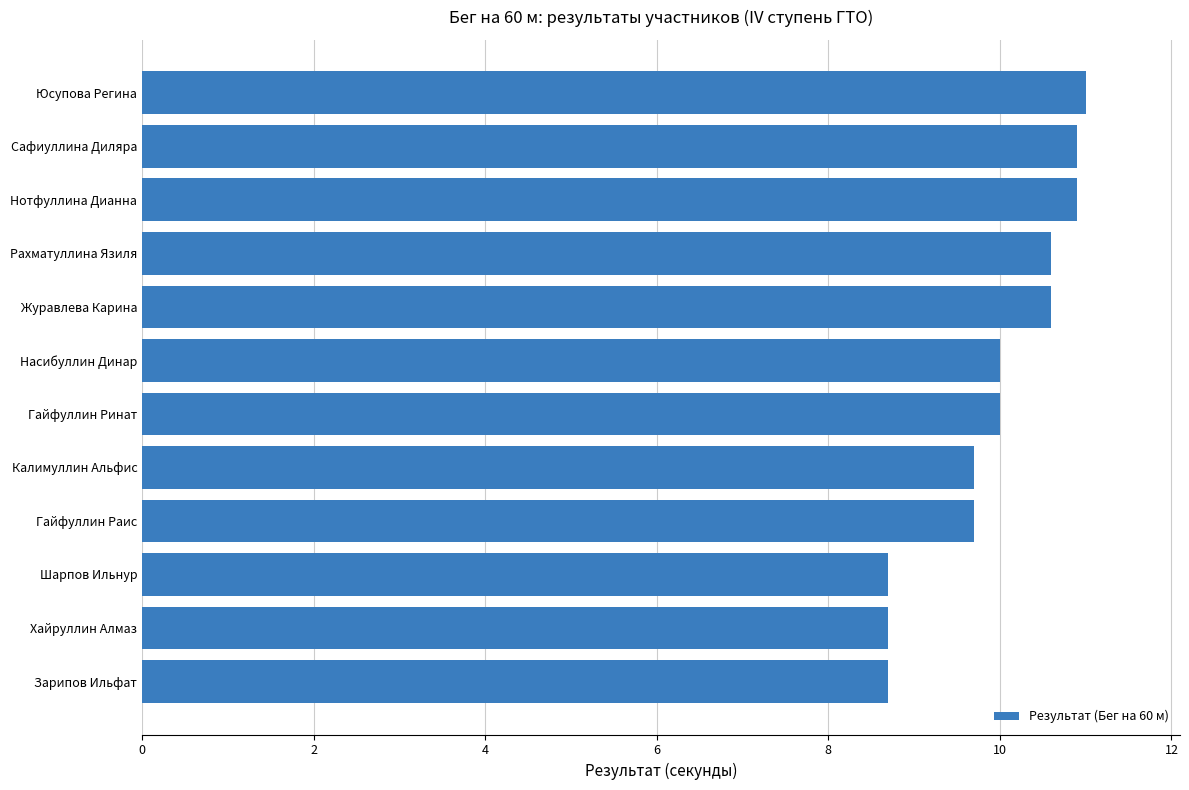

Between Гайфуллин Ринат and Зарипов Ильфат, which is larger?

Гайфуллин Ринат